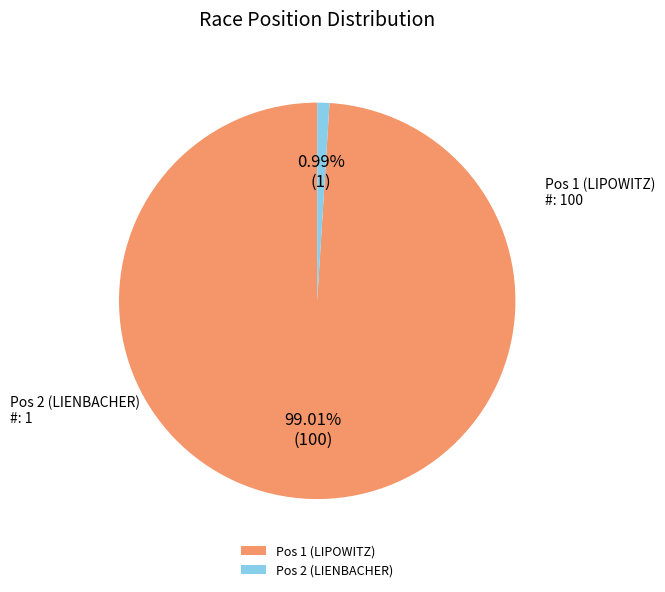

Which slice is the smallest?

Pos 2 (LIENBACHER)